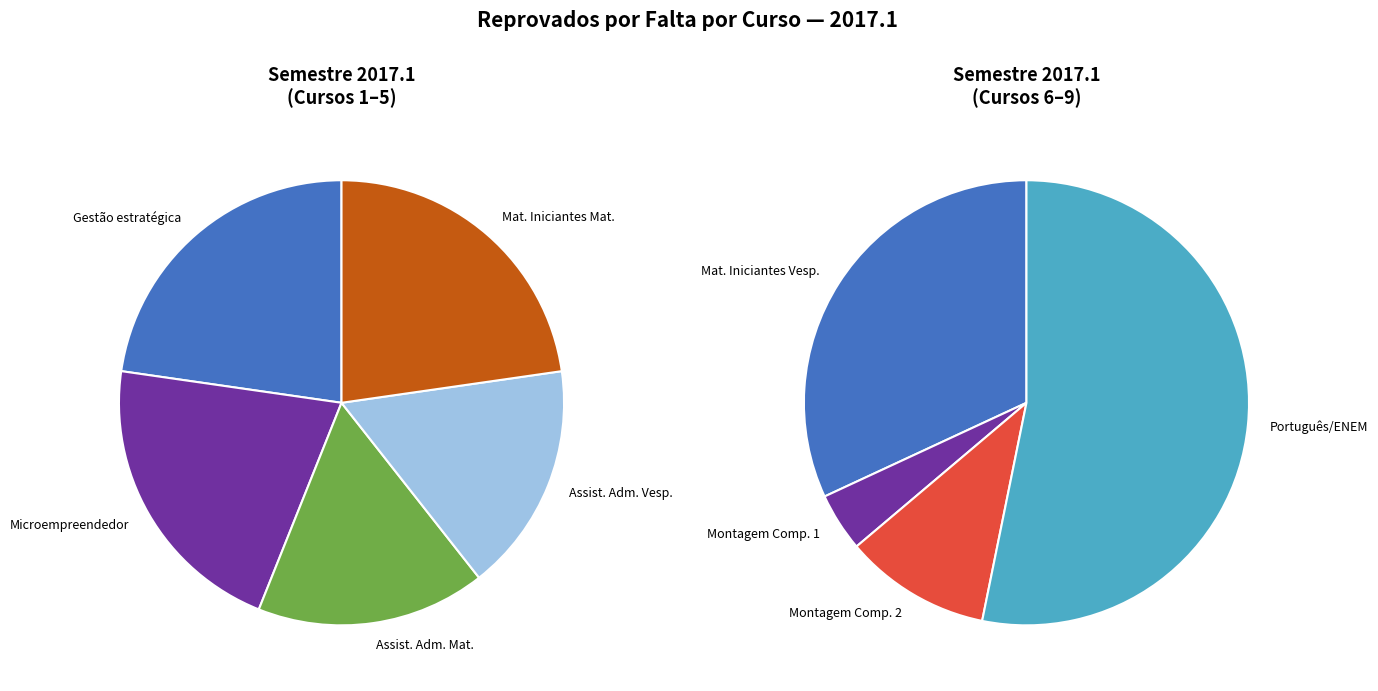

How many slices are in this pie chart?

9